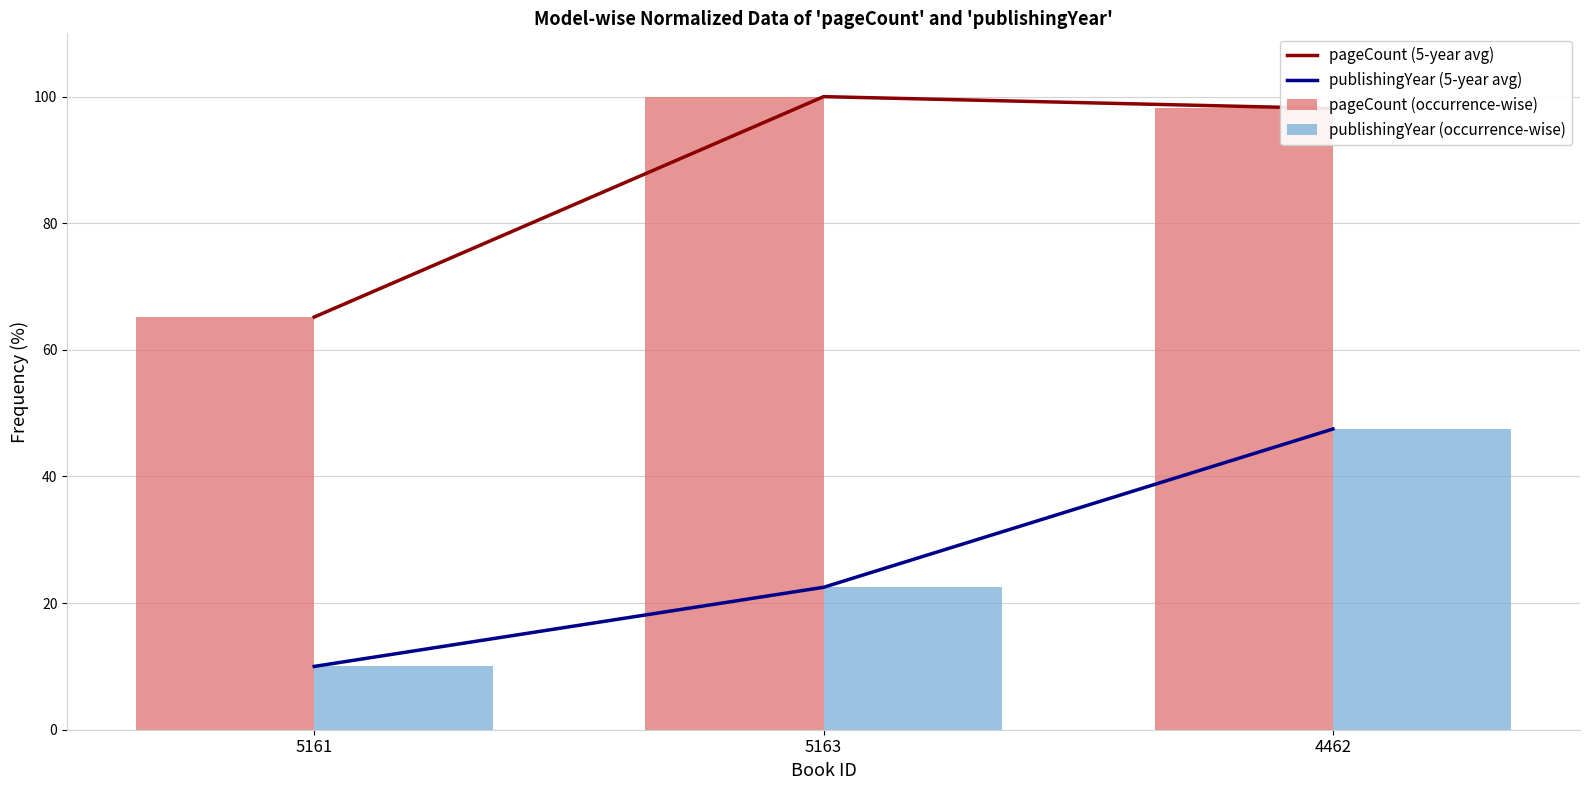

Where is publishingYear (occurrence-wise) nearest to the value 28?

5163